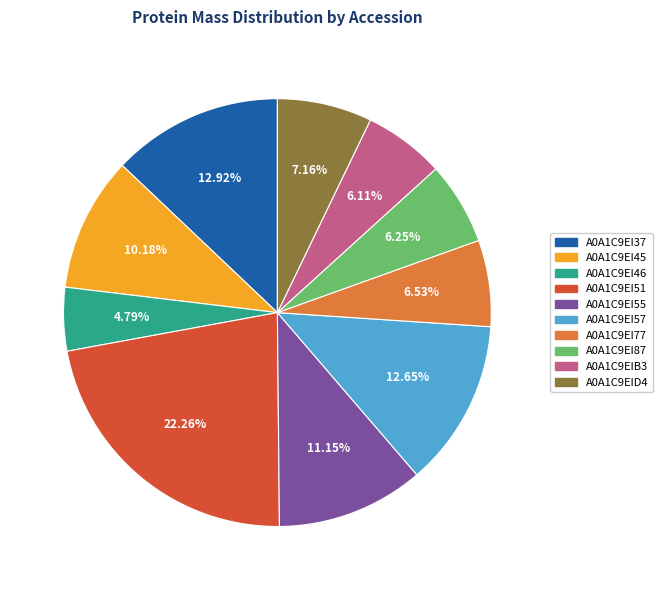

Does A0A1C9EI46 represent more than half of the total?

No